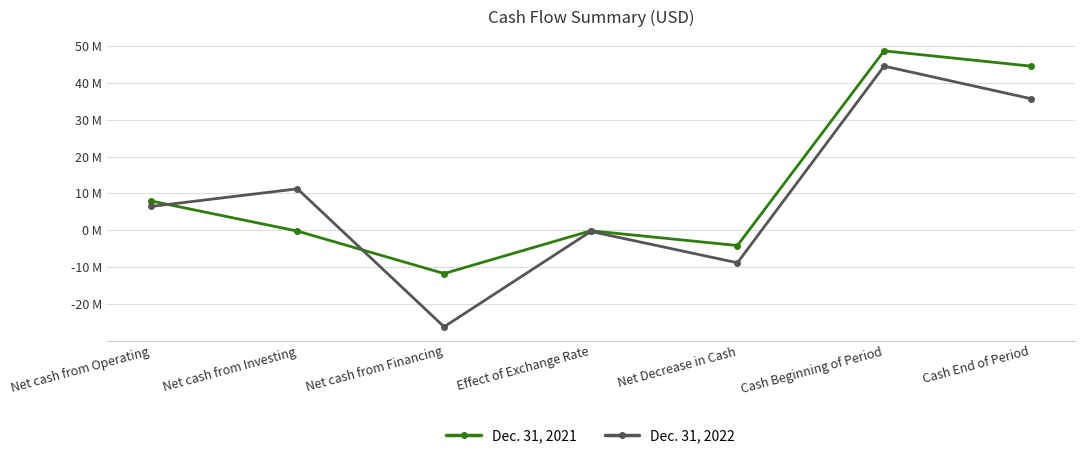

True or false: Dec. 31, 2022 has a value of 35.8 at Cash End of Period.

True